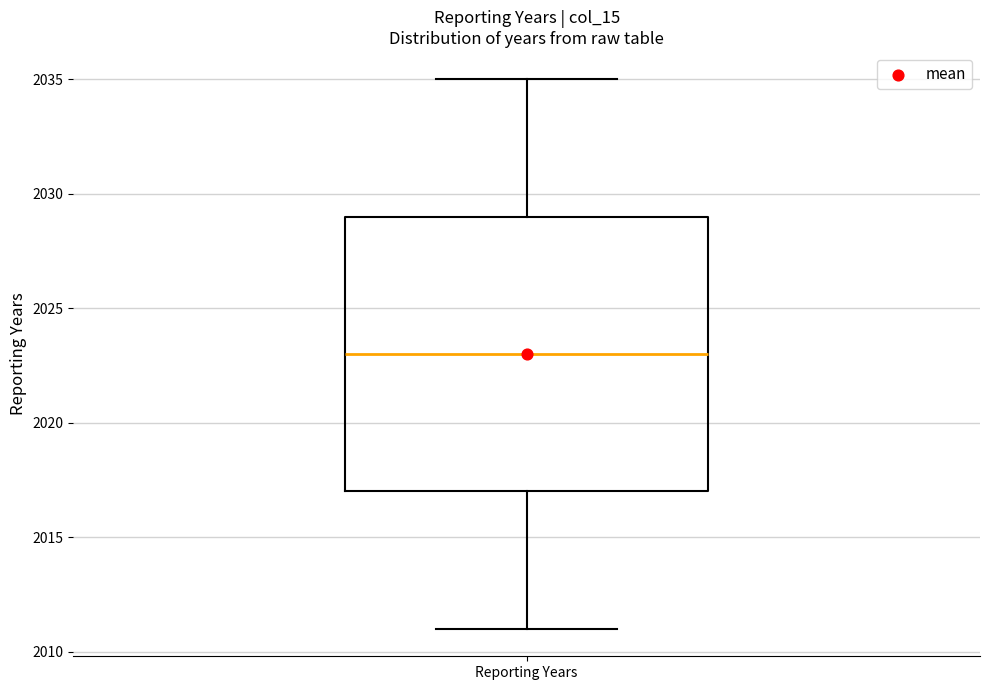

Read this box plot against the y-axis: the position of the median line, the range covered by the box, and the ends of both whiskers. The values are not printed on the chart, so give them approximately, as read against the axis.

median 2023, box 2017 to 2029, whiskers 2011 to 2035